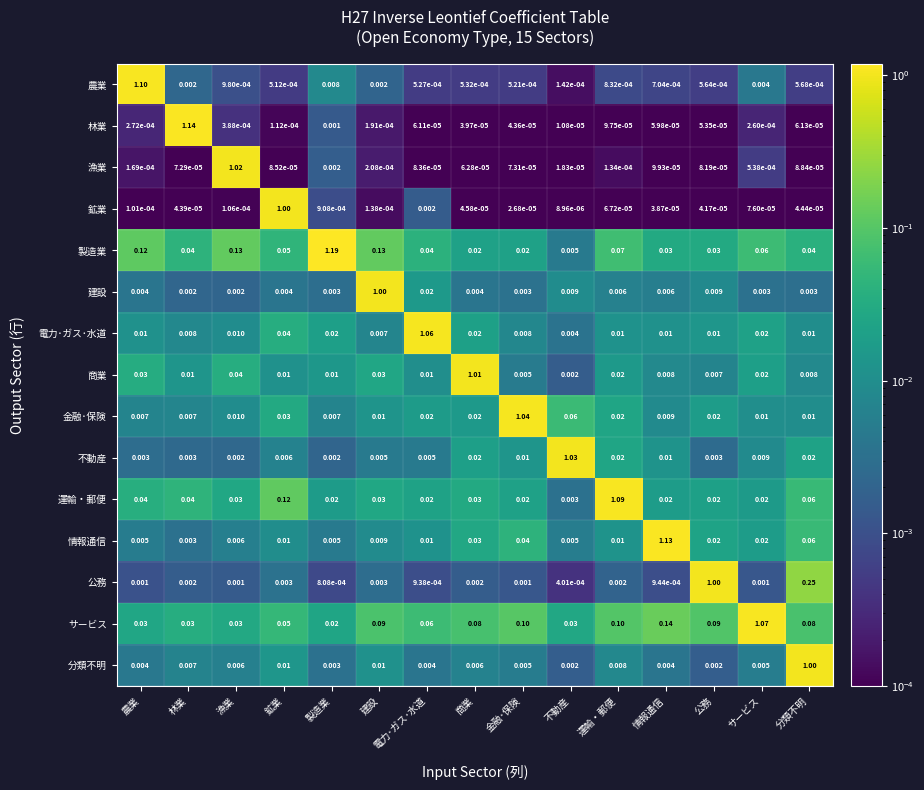

Count the number of categories in the chart.

15